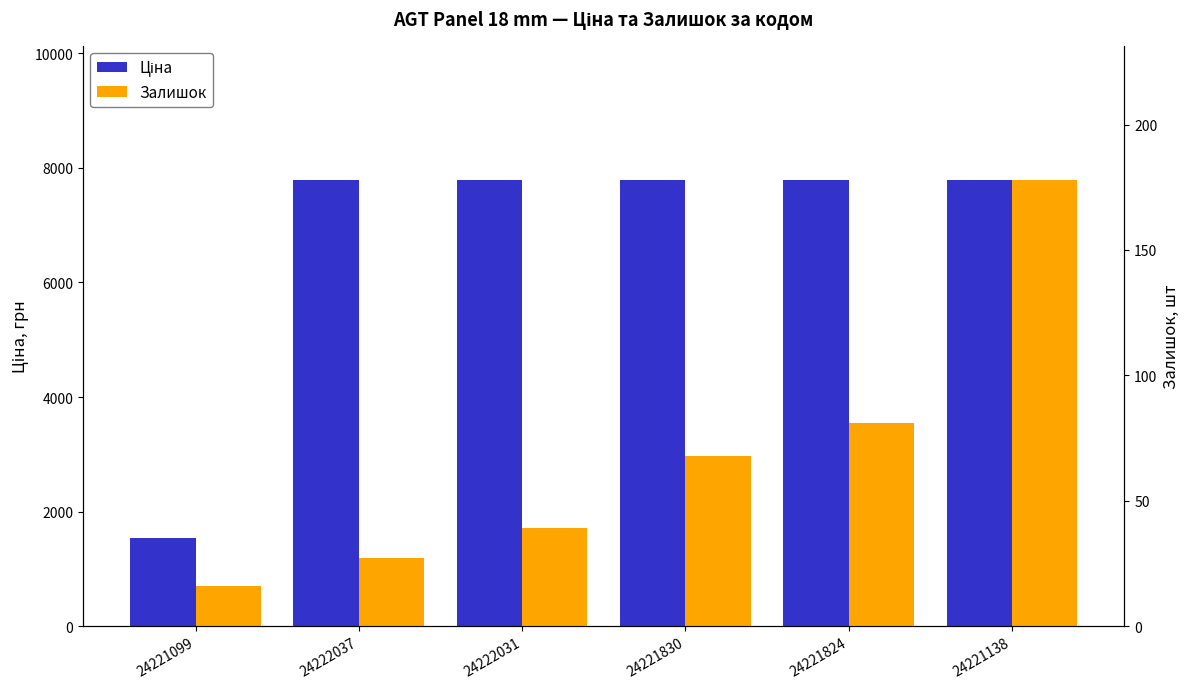

Between 24221099 and 24222031, which series saw the biggest shift?

Ціна